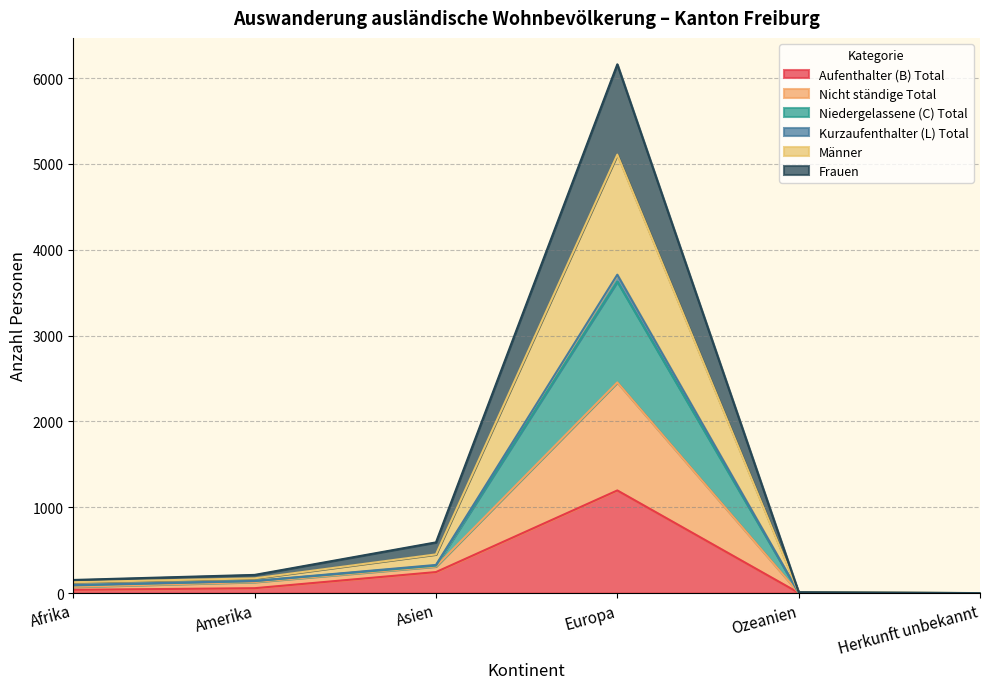

At which category is the sum across all series the highest?

Europa